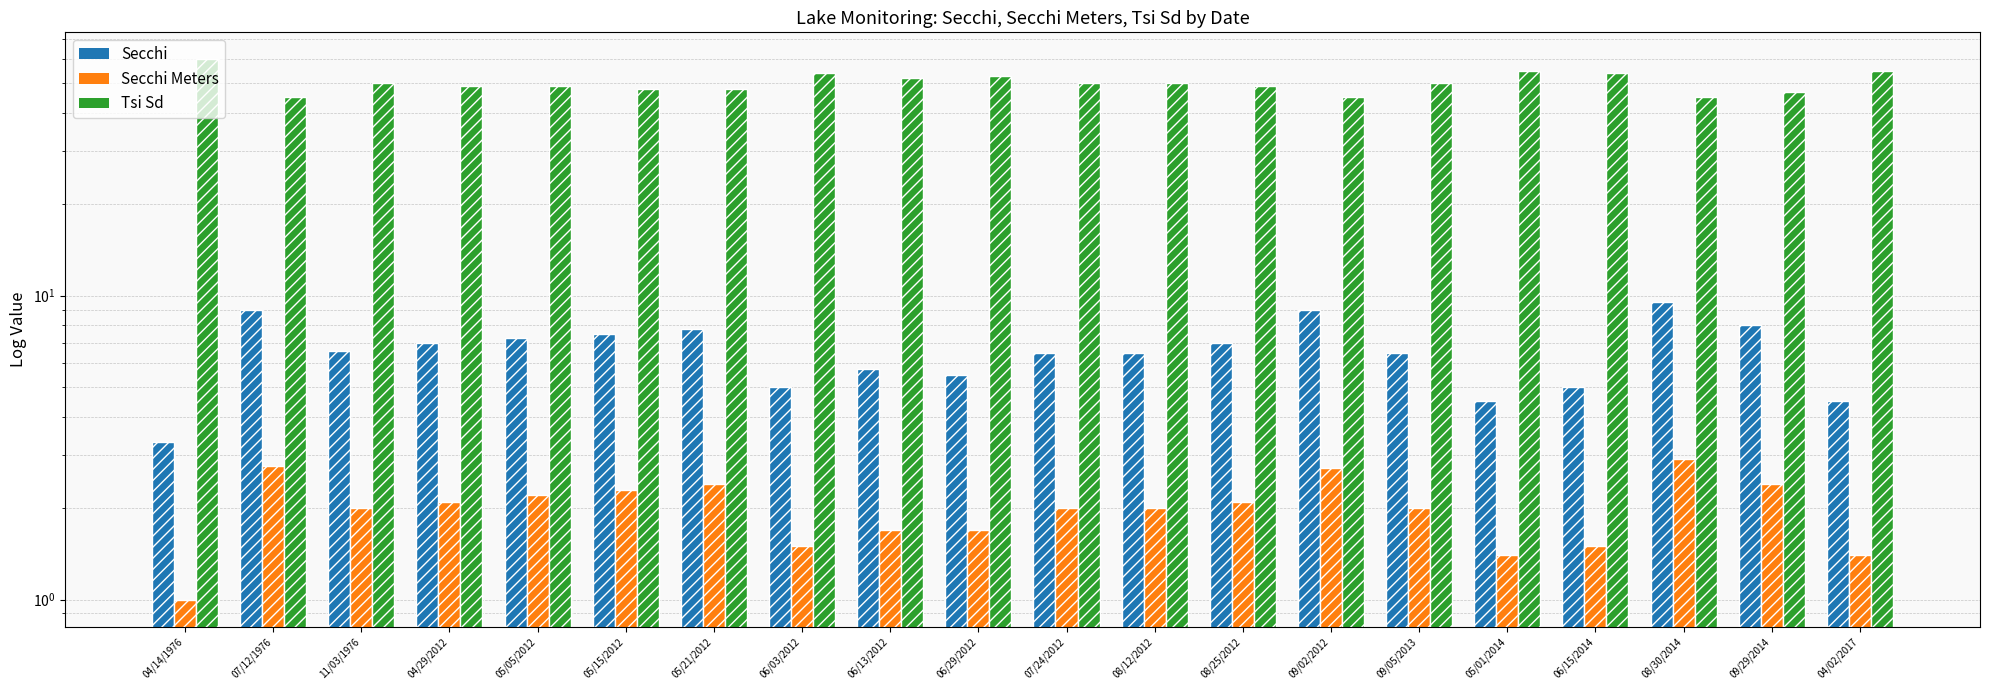

True or false: Secchi Meters has a value of 2.6 at 06/15/2014.

False